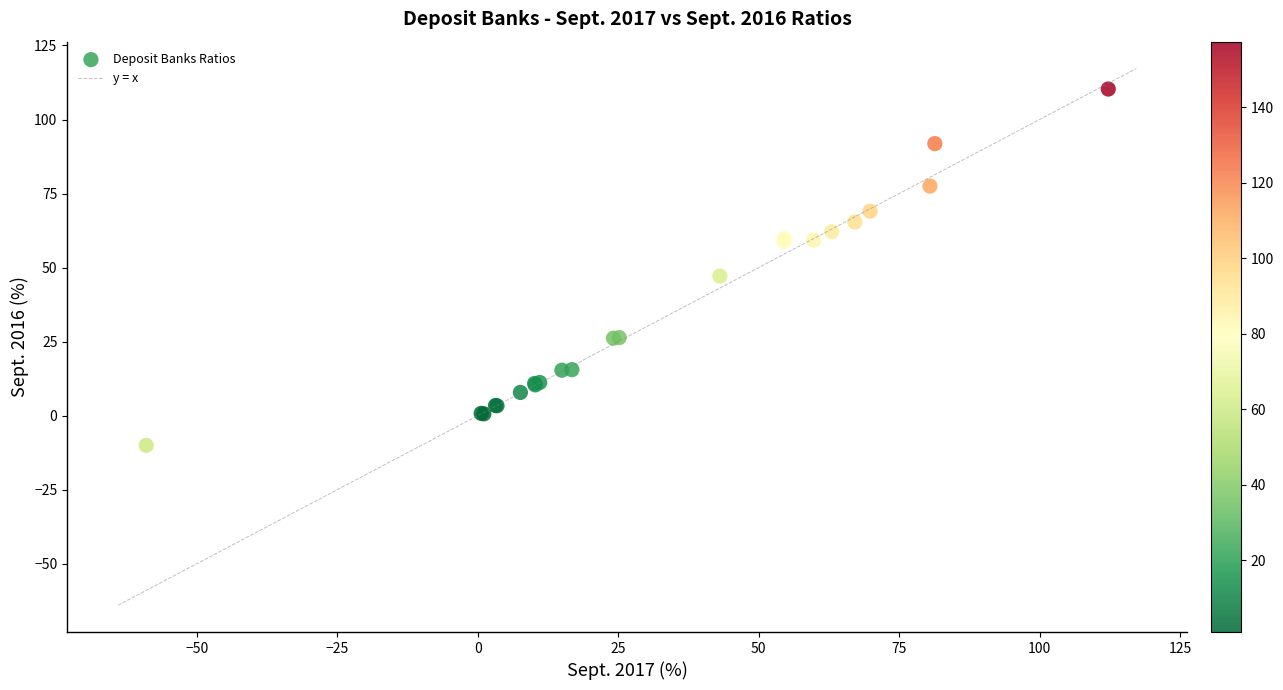

What Y value in the scatter plot is closest to 50?

47.1